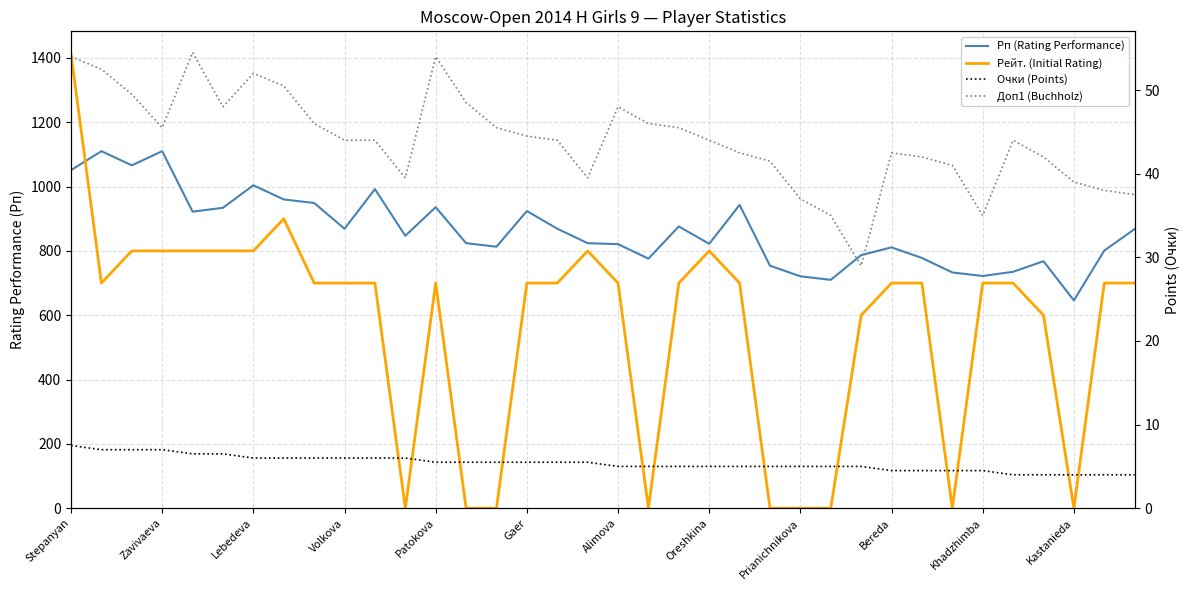

What is the label of the 35th point from the left?

34